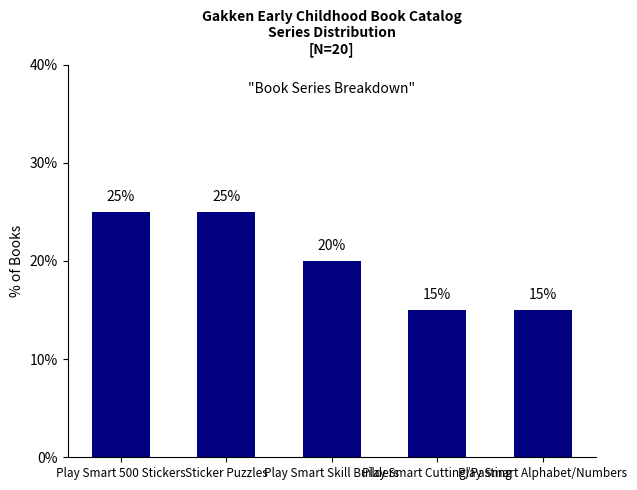

At which label does the data first exceed 20?

Play Smart 500 Stickers